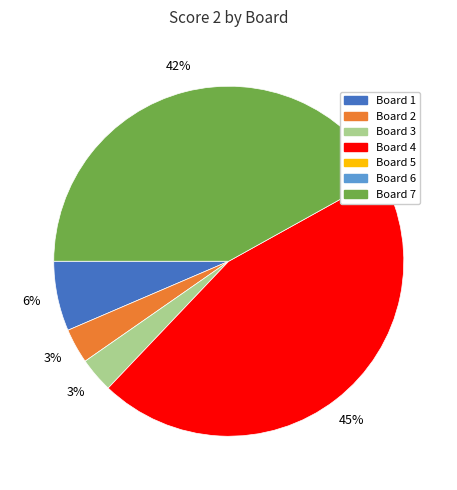

Does any single category account for the majority?

No